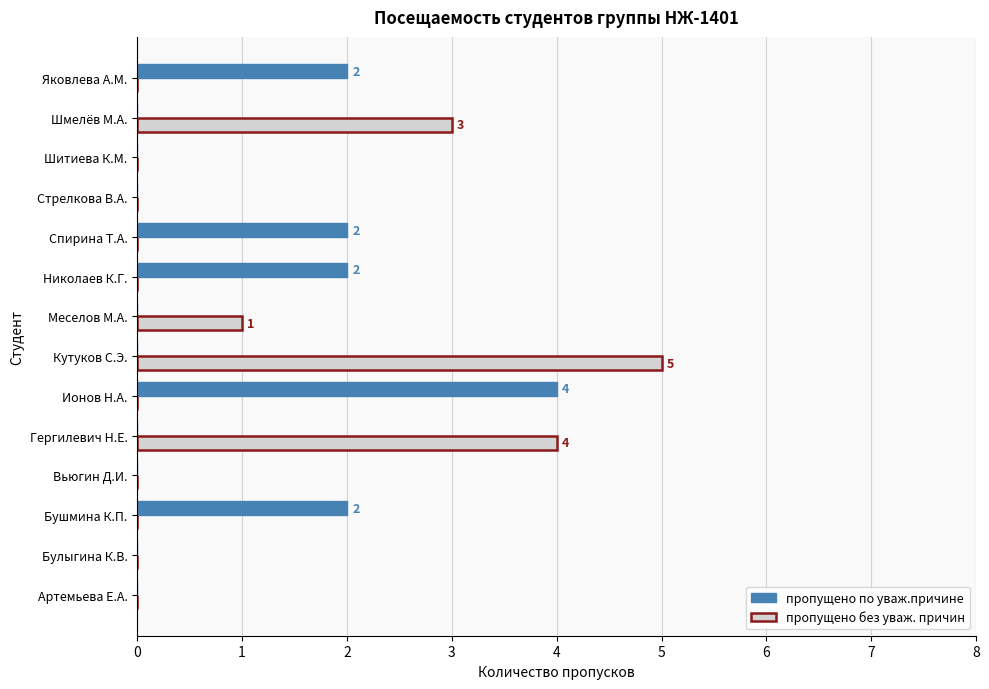

At which category is the sum across all series the highest?

Кутуков С.Э.